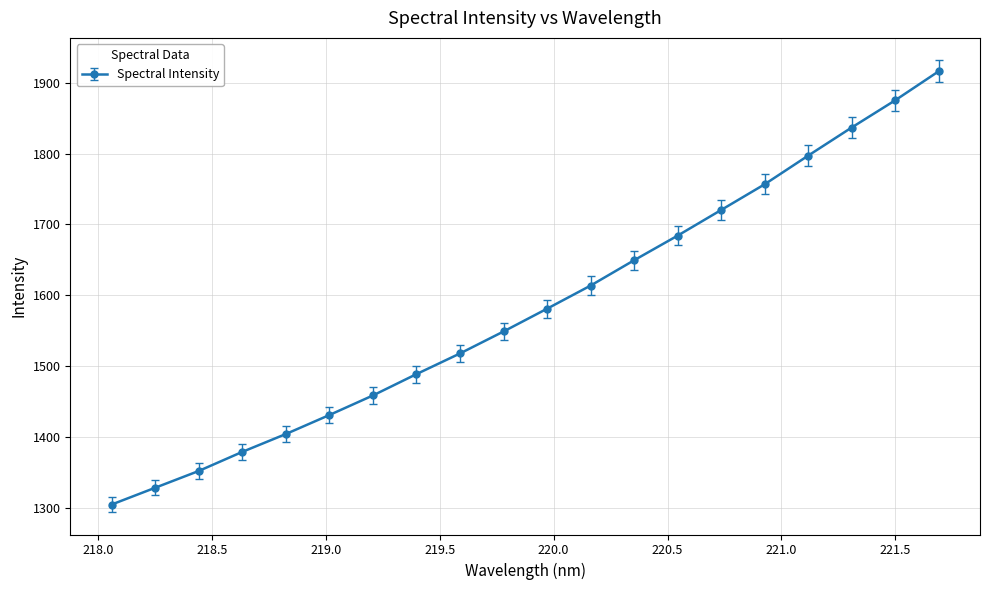

True or false: there are more than 1 points higher than both neighbors.

False